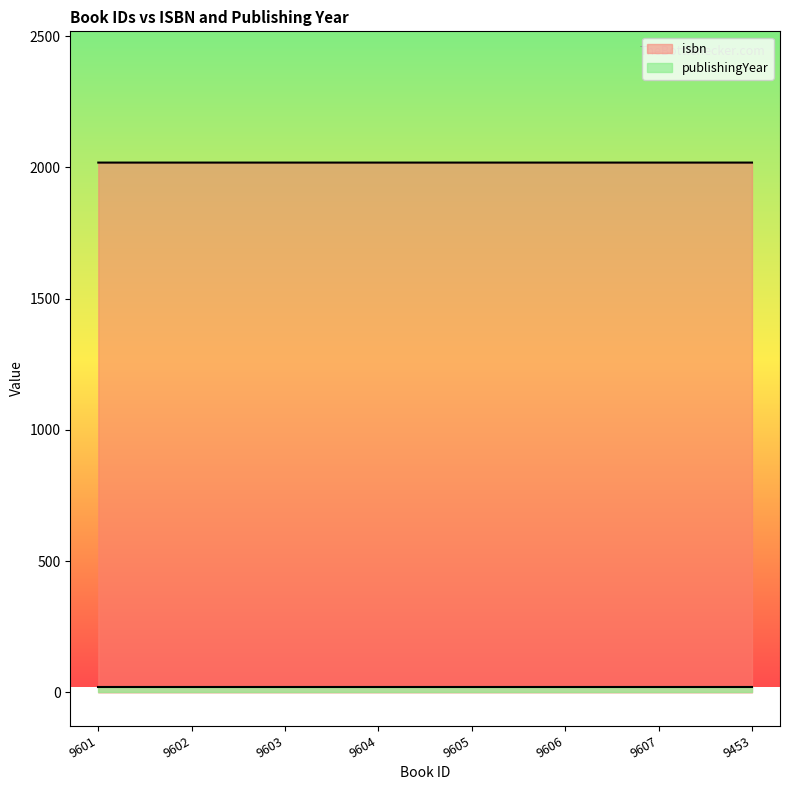

Rank the categories by value from highest to lowest.

9607, 9606, 9605, 9604, 9603, 9602, 9601, 9453